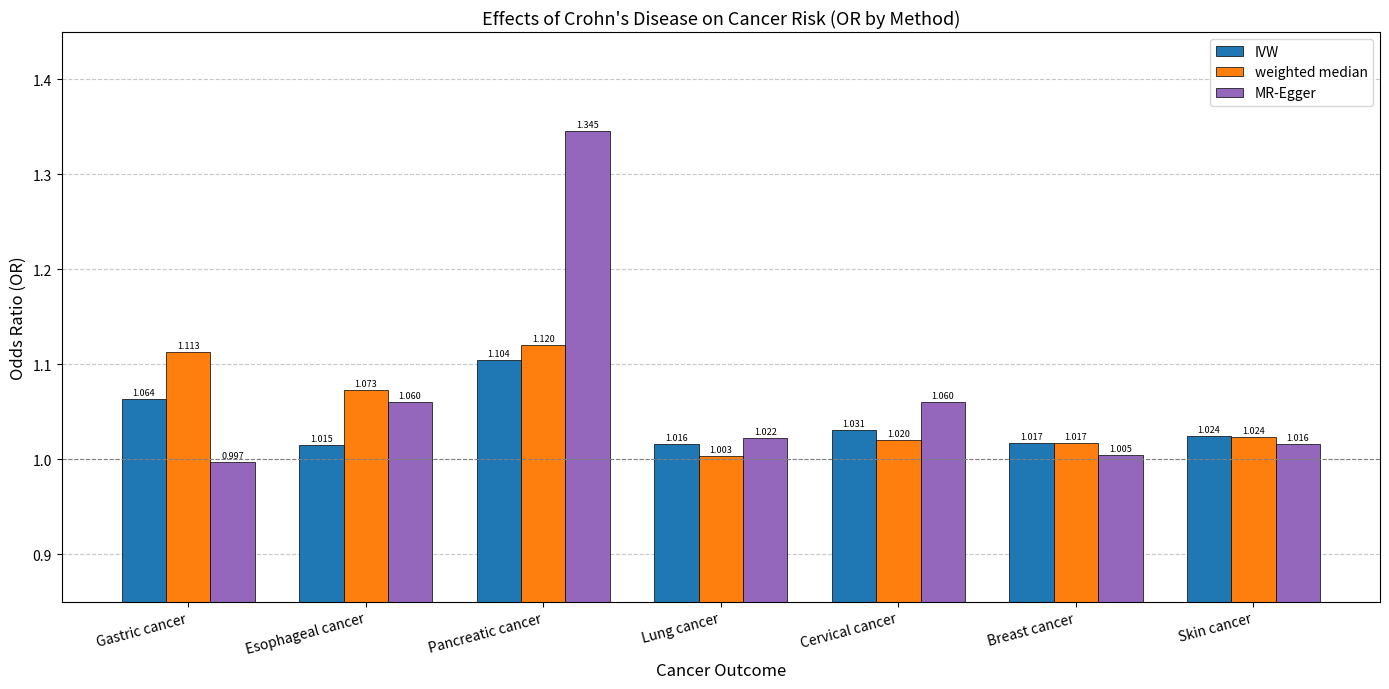

At which label does MR-Egger first exceed 1?

Esophageal cancer